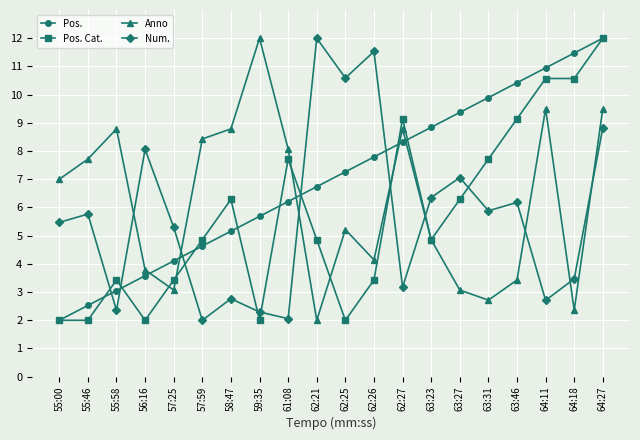

The value of Pos. Cat. at 59:35 is 2.0. True or false?

True